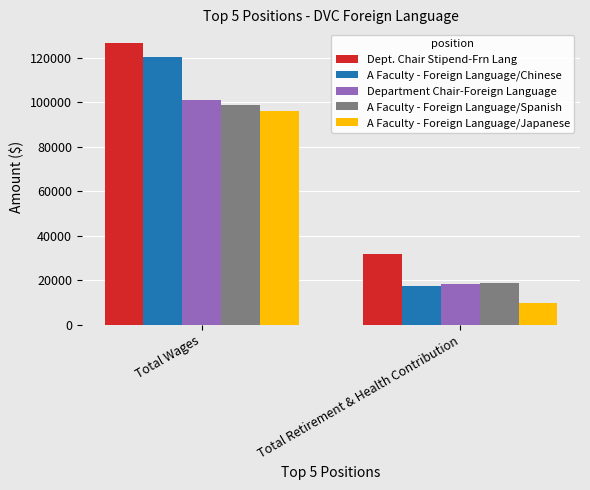

How many distinct data groups are displayed?

5